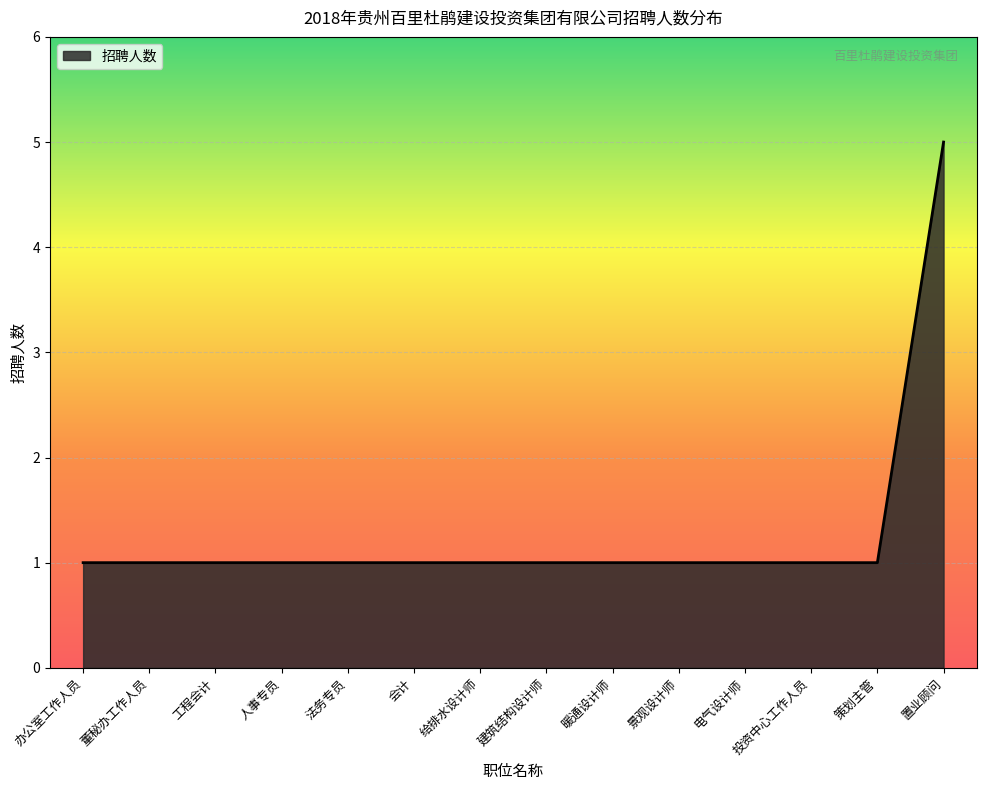

The value at 策划主管 is 0. True or false?

False